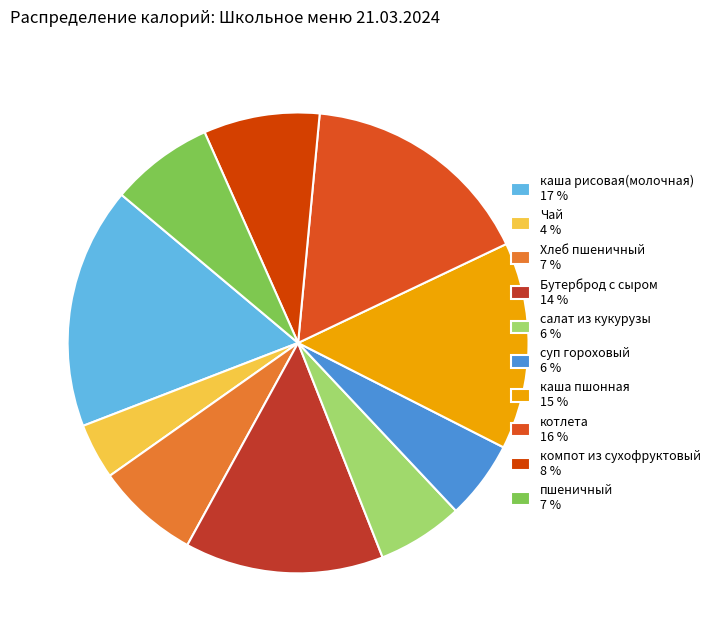

Approximately how many times larger is the value at каша пшонная compared to салат из кукурузы?

2.4